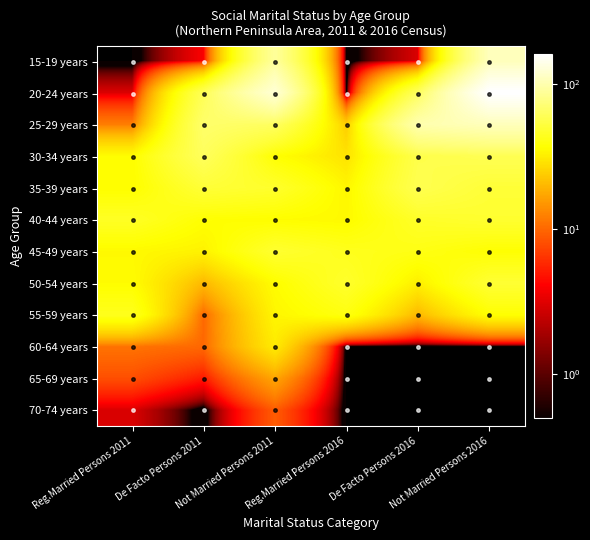

Reading right to left, transcribe all the data shown in this chart.

15-19 years: Not Married Persons 2016=107	De Facto Persons 2016=3	Reg.Married Persons 2016=0	Not Married Persons 2011=89	De Facto Persons 2011=4	Reg.Married Persons 2011=0
20-24 years: Not Married Persons 2016=159	De Facto Persons 2016=62	Reg.Married Persons 2016=0	Not Married Persons 2011=124	De Facto Persons 2011=60	Reg.Married Persons 2011=3
25-29 years: Not Married Persons 2016=107	De Facto Persons 2016=99	Reg.Married Persons 2016=24	Not Married Persons 2011=63	De Facto Persons 2011=67	Reg.Married Persons 2011=12
30-34 years: Not Married Persons 2016=59	De Facto Persons 2016=56	Reg.Married Persons 2016=29	Not Married Persons 2011=37	De Facto Persons 2011=62	Reg.Married Persons 2011=36
35-39 years: Not Married Persons 2016=50	De Facto Persons 2016=58	Reg.Married Persons 2016=34	Not Married Persons 2011=47	De Facto Persons 2011=50	Reg.Married Persons 2011=36
40-44 years: Not Married Persons 2016=48	De Facto Persons 2016=46	Reg.Married Persons 2016=35	Not Married Persons 2011=36	De Facto Persons 2011=37	Reg.Married Persons 2011=45
45-49 years: Not Married Persons 2016=37	De Facto Persons 2016=41	Reg.Married Persons 2016=43	Not Married Persons 2011=48	De Facto Persons 2011=33	Reg.Married Persons 2011=35
50-54 years: Not Married Persons 2016=49	De Facto Persons 2016=32	Reg.Married Persons 2016=47	Not Married Persons 2011=36	De Facto Persons 2011=20	Reg.Married Persons 2011=36
55-59 years: Not Married Persons 2016=37	De Facto Persons 2016=20	Reg.Married Persons 2016=40	Not Married Persons 2011=34	De Facto Persons 2011=10	Reg.Married Persons 2011=43
60-64 years: Not Married Persons 2016=0	De Facto Persons 2016=0	Reg.Married Persons 2016=0	Not Married Persons 2011=31	De Facto Persons 2011=10	Reg.Married Persons 2011=11
65-69 years: Not Married Persons 2016=0	De Facto Persons 2016=0	Reg.Married Persons 2016=0	Not Married Persons 2011=17	De Facto Persons 2011=5	Reg.Married Persons 2011=8
70-74 years: Not Married Persons 2016=0	De Facto Persons 2016=0	Reg.Married Persons 2016=0	Not Married Persons 2011=9	De Facto Persons 2011=0	Reg.Married Persons 2011=3